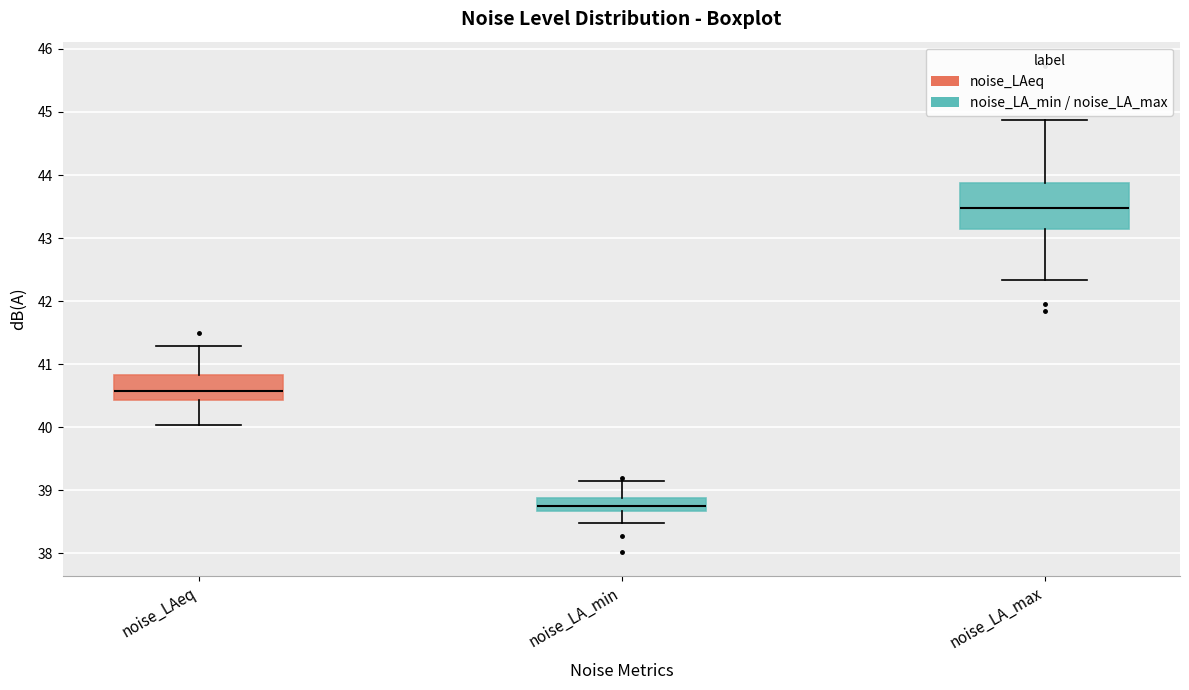

Comparing the boxes themselves (not the whiskers), which one is the tallest?

noise_LA_max